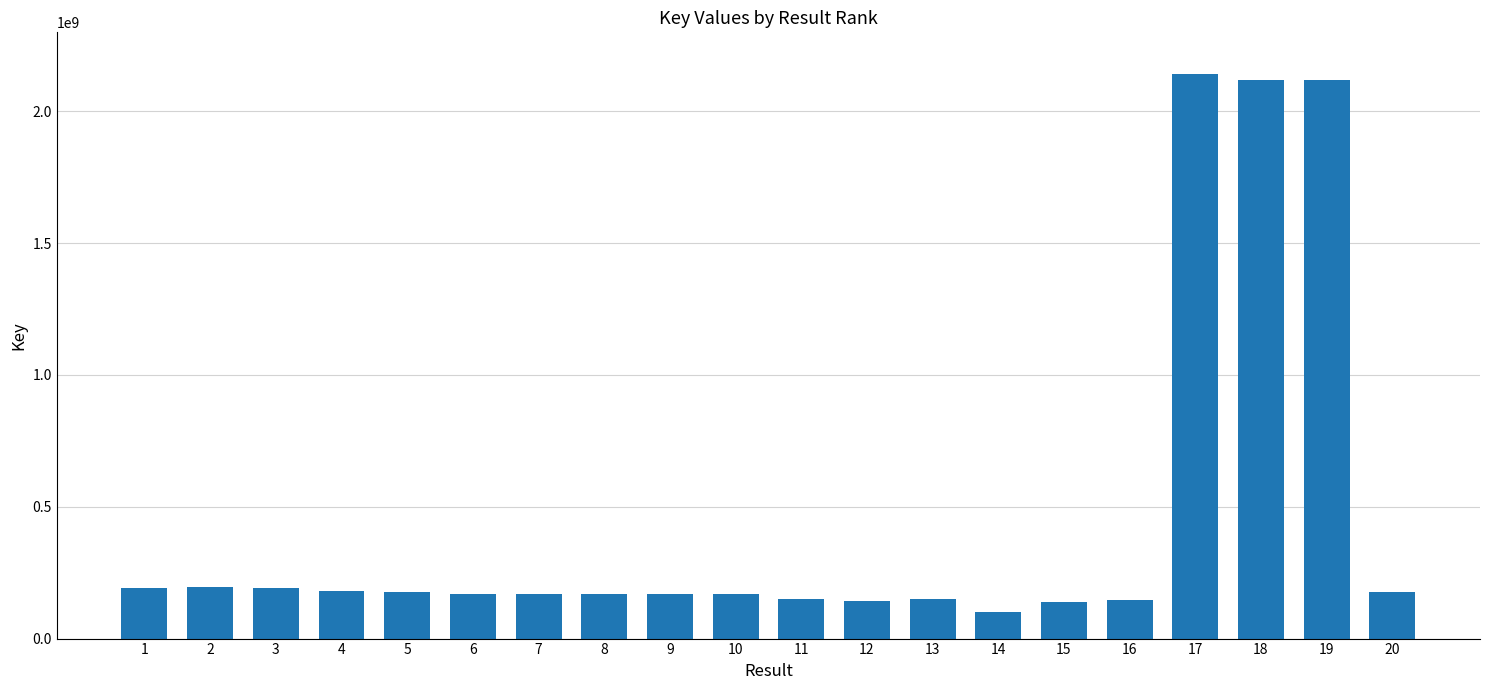

The value at 2 is 193838067. True or false?

True